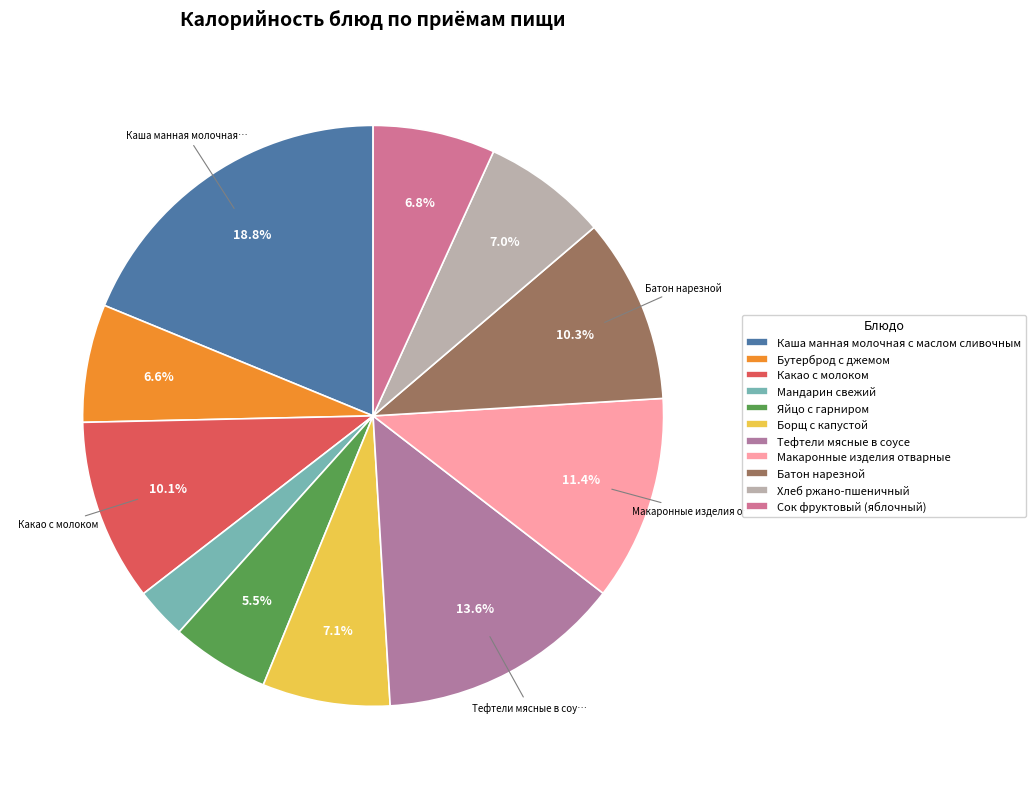

What percentage is the Бутерброд с джемом slice, to the nearest percent?

7%